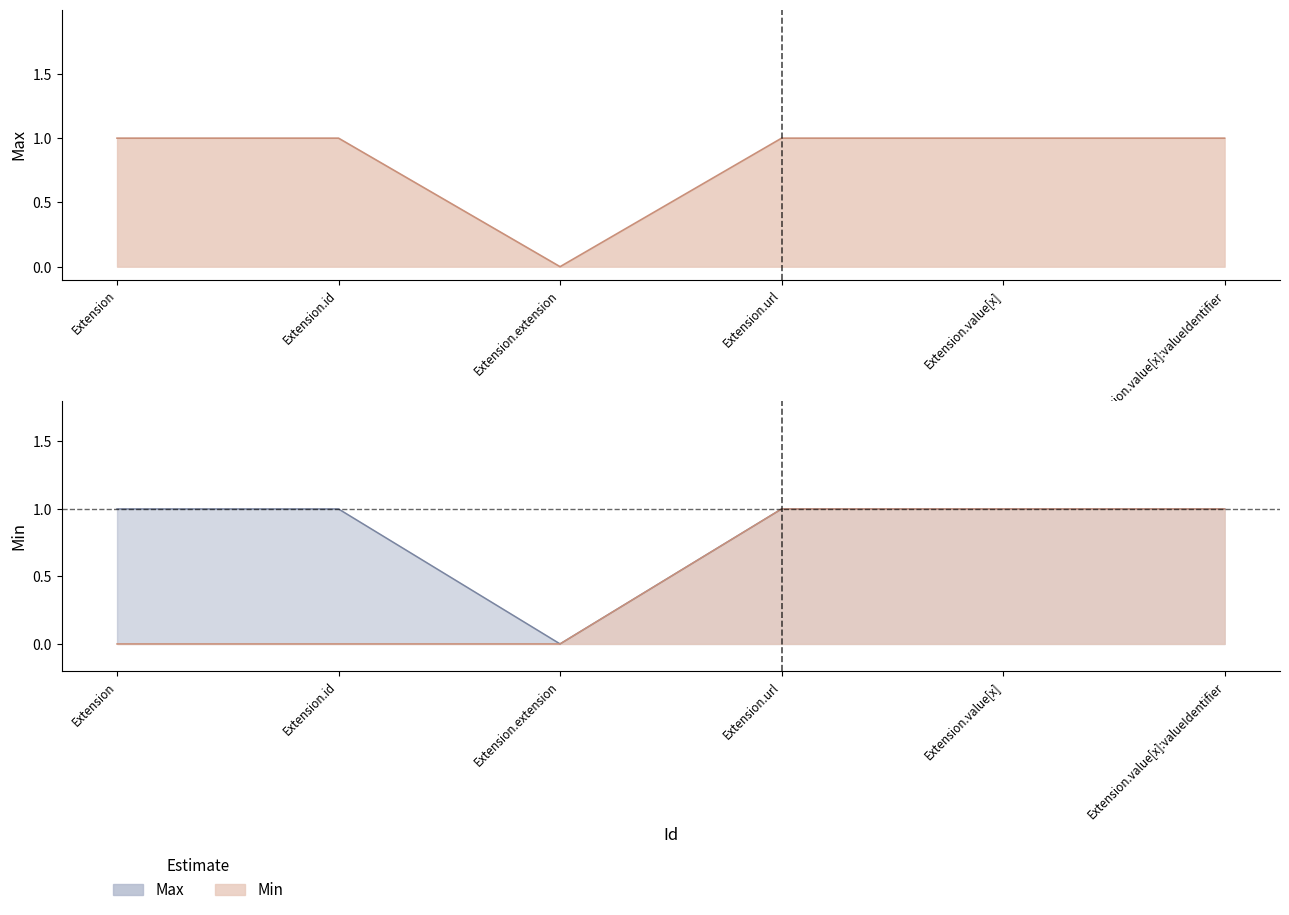

At which category does the chart reach its minimum across all series?

Extension